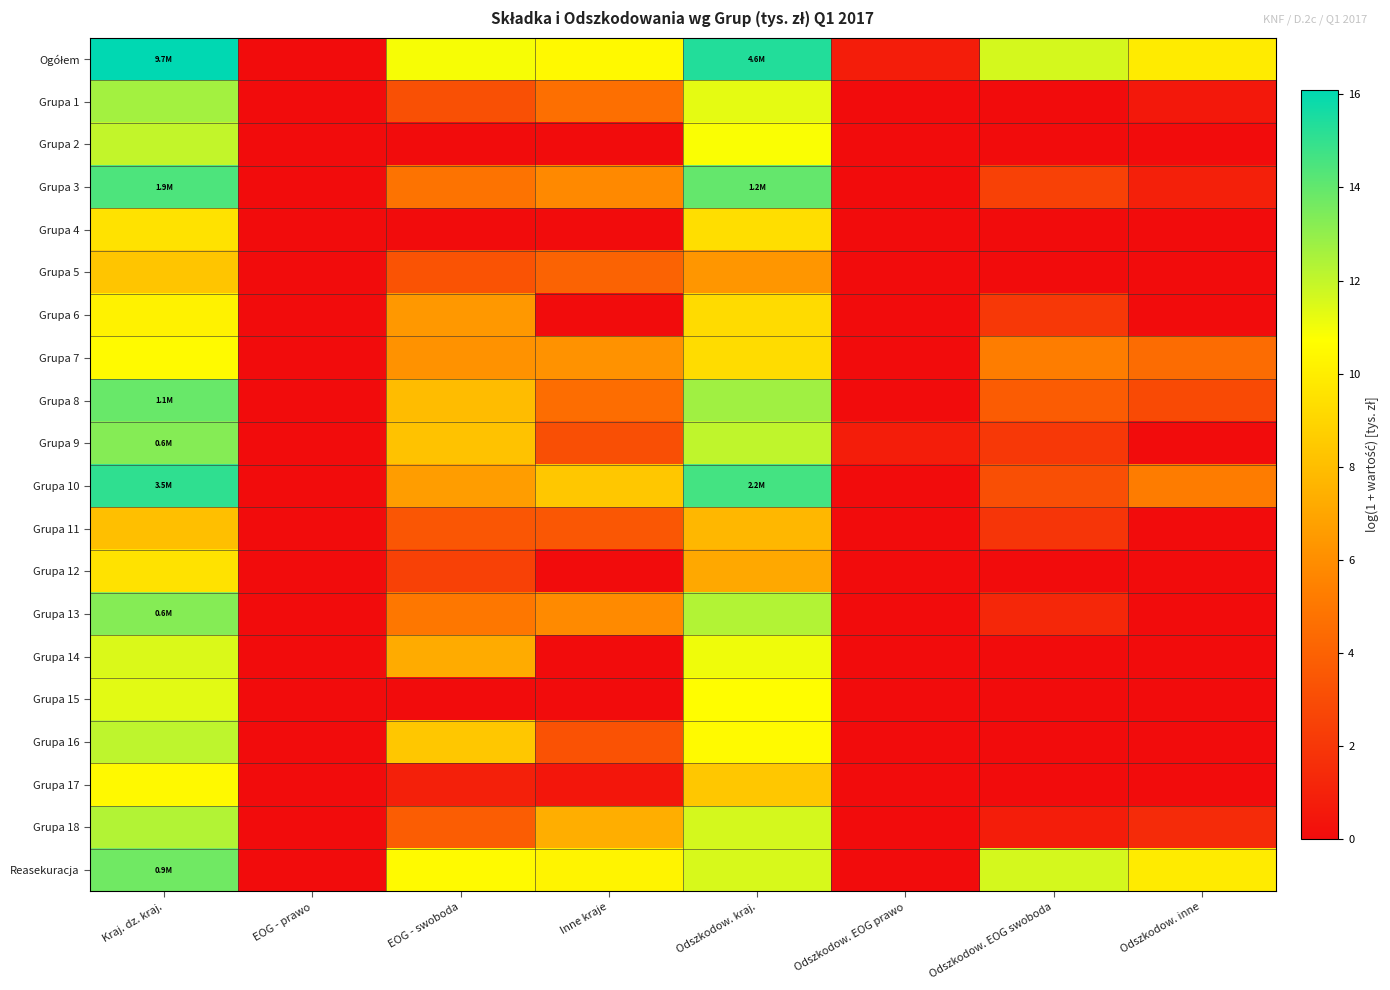

Rank the series by their maximum value, from highest to lowest.

Ogółem, Grupa 10, Grupa 3, Grupa 8, Reasekuracja, Grupa 9, Grupa 13, Grupa 1, Grupa 18, Grupa 16, Grupa 2, Grupa 14, Grupa 15, Grupa 7, Grupa 17, Grupa 6, Grupa 12, Grupa 4, Grupa 5, Grupa 11